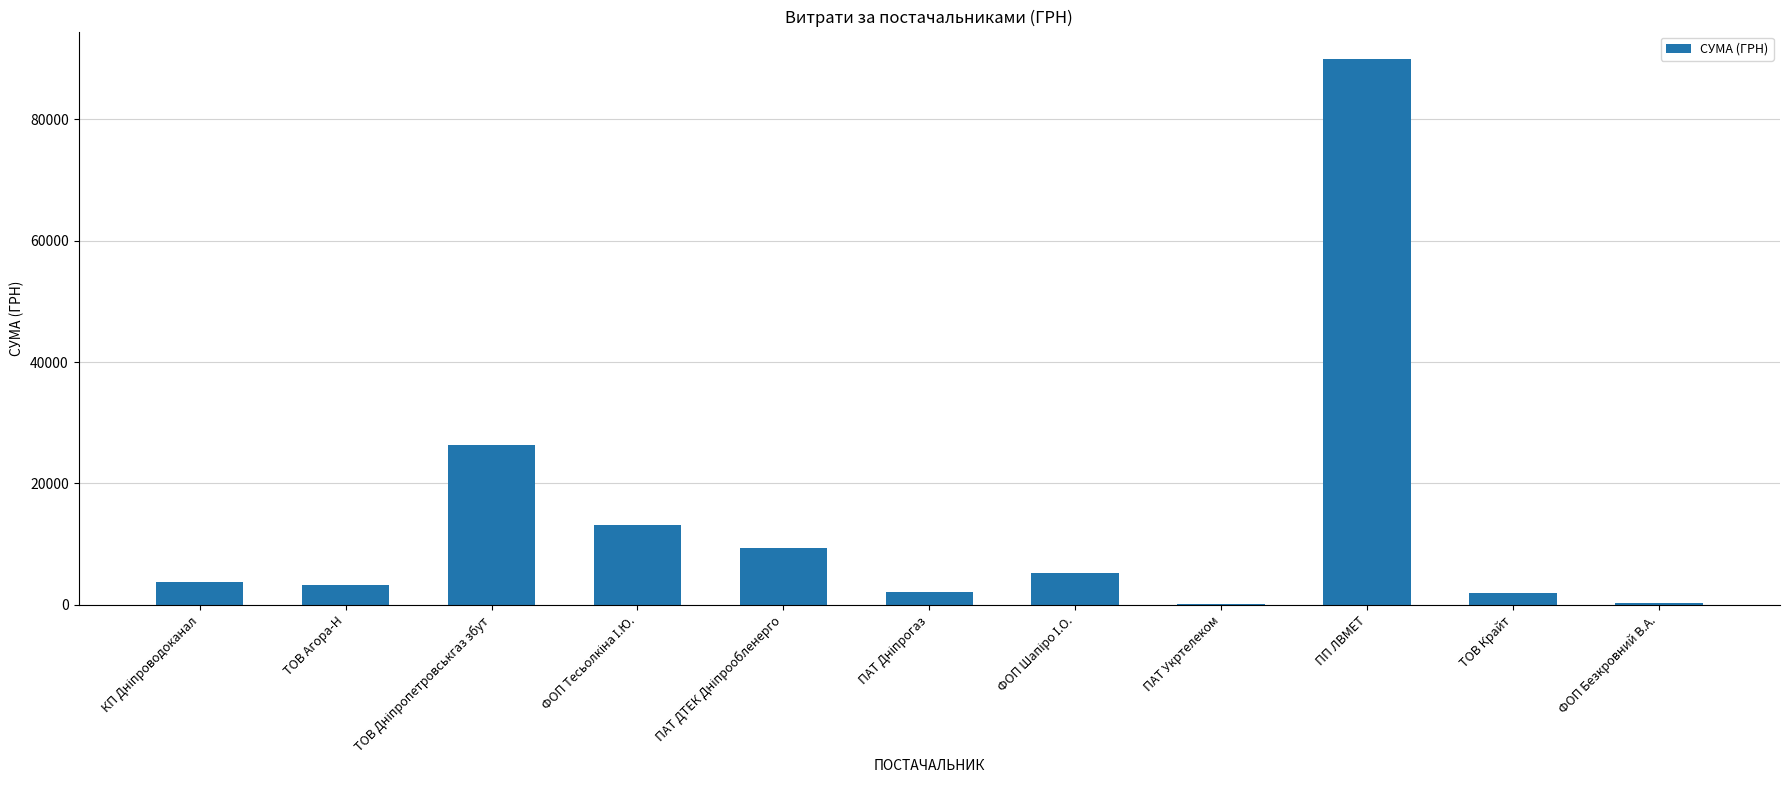

At which category does the chart reach its peak across all series?

ПП ЛВМЕТ